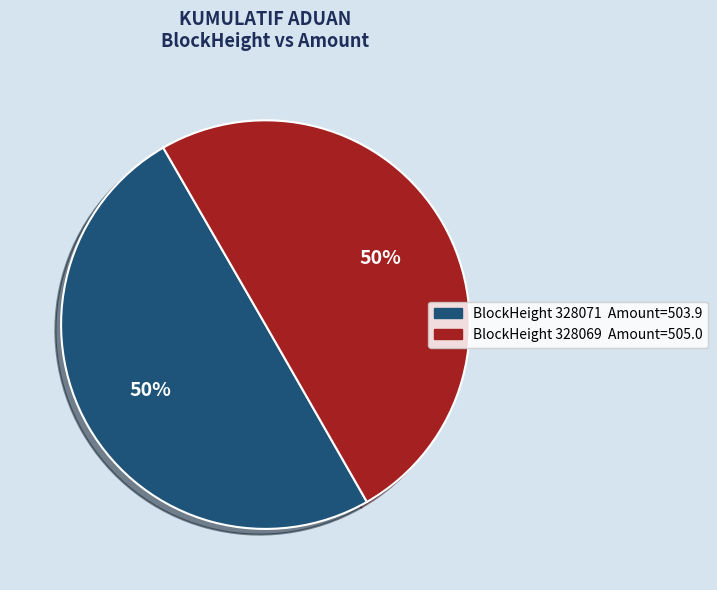

To the nearest percent, what is the average slice percentage?

50%